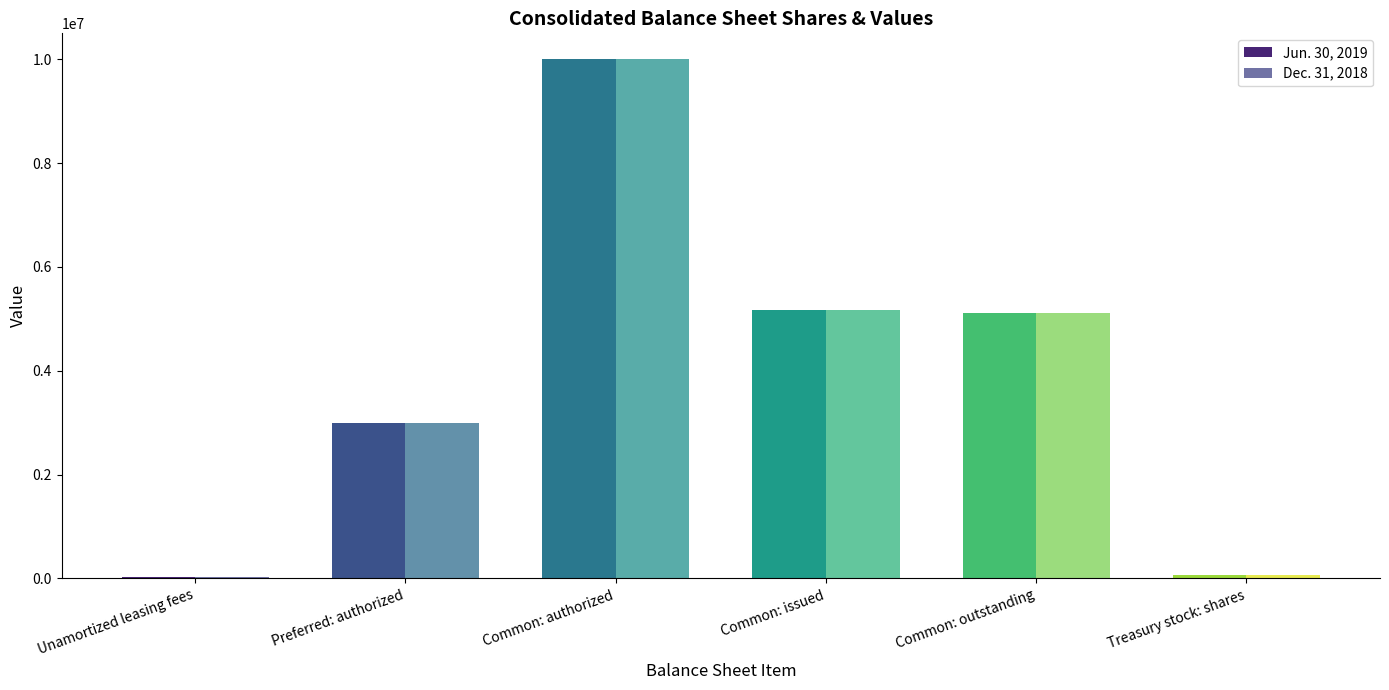

Is it true that Dec. 31, 2018 equals 2760262 at Common: outstanding?

False